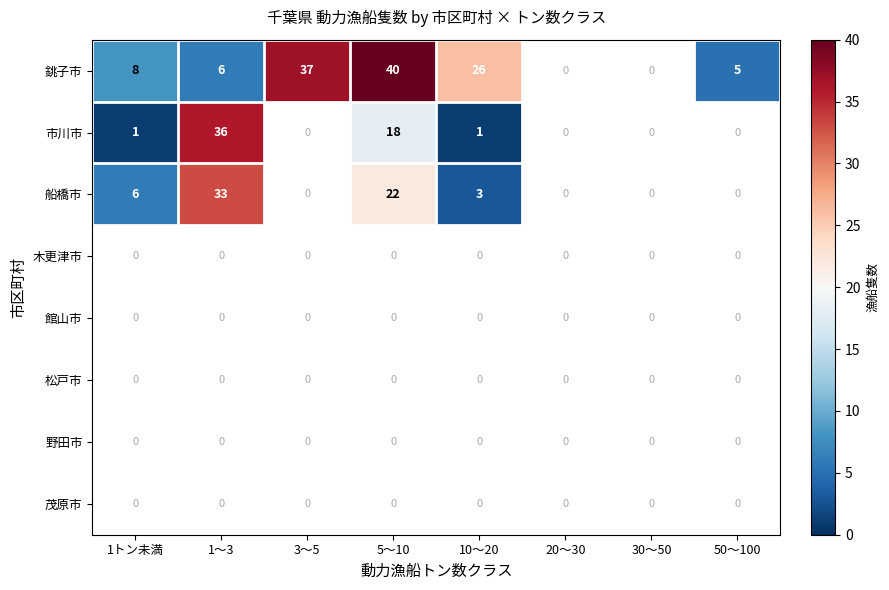

Which category has the lowest value across all series?

1トン未満